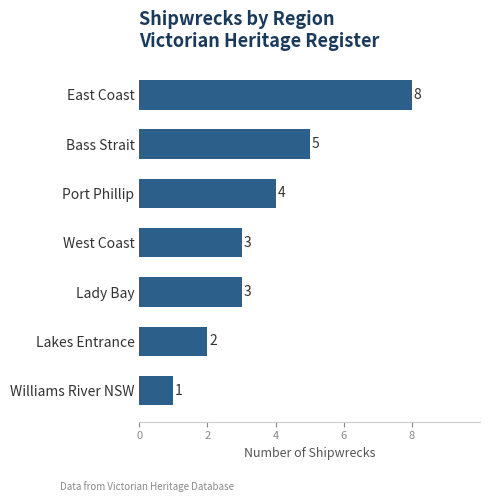

What is the ratio of the value at Lakes Entrance to the value at Lady Bay?

0.7